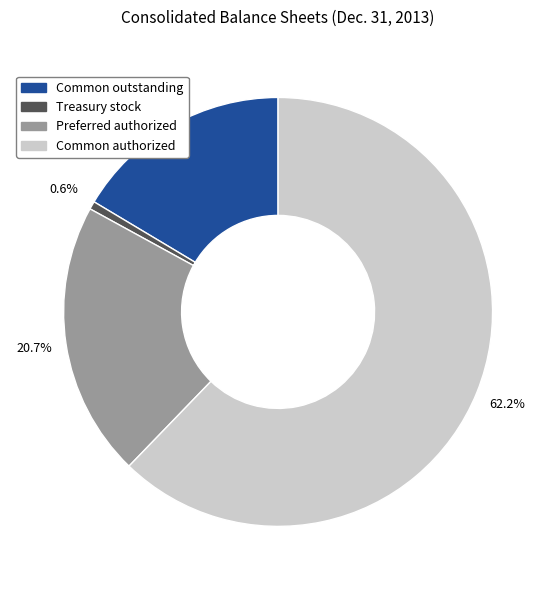

Is there any slice that represents more than half of the pie?

Yes